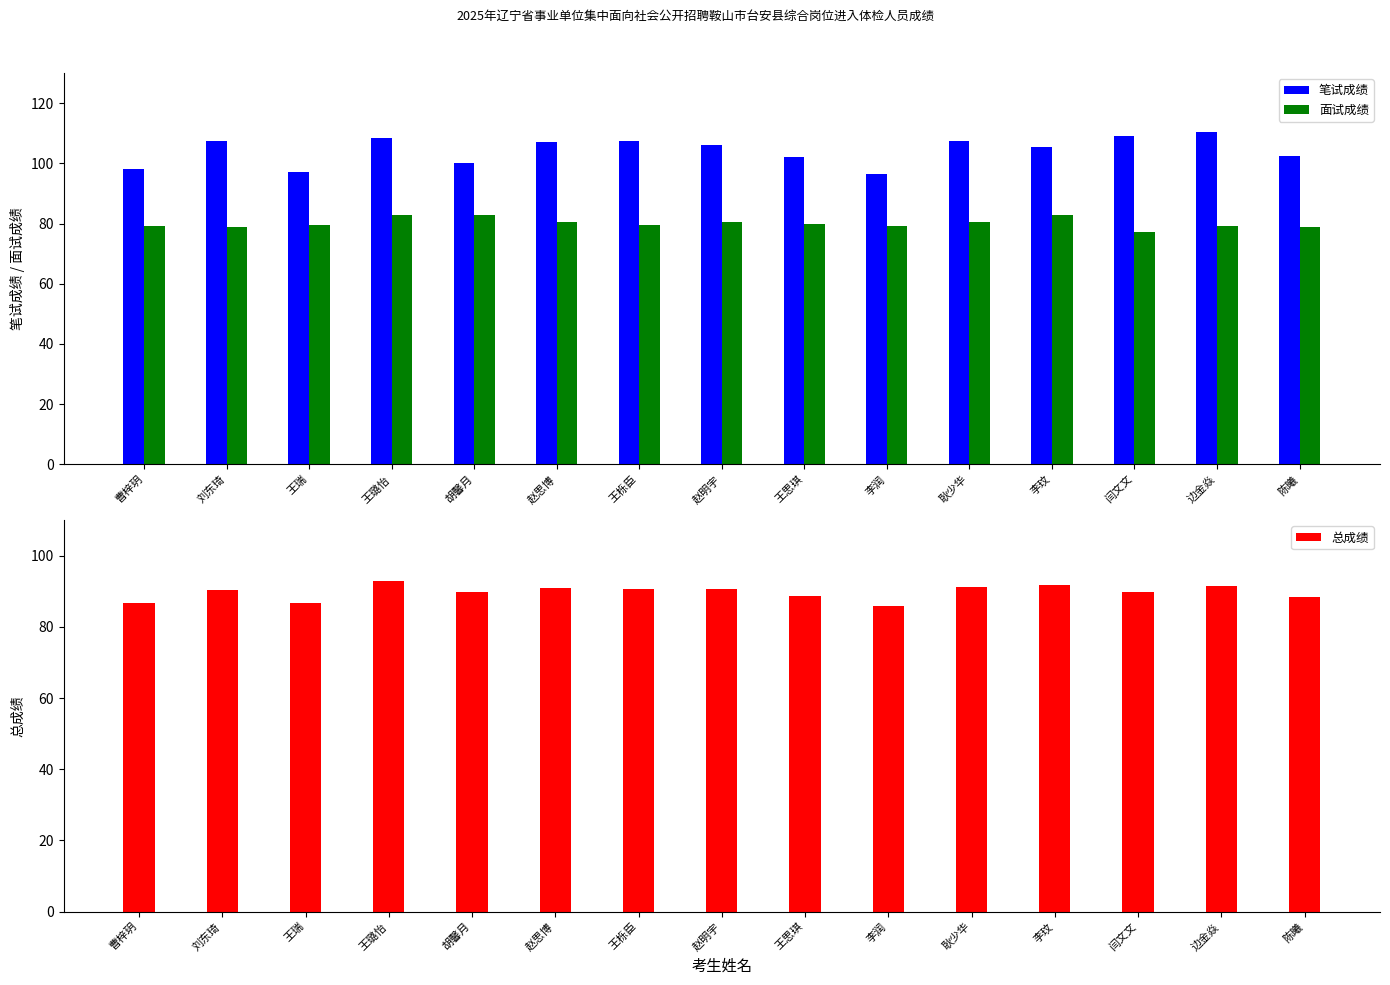

What is the sum of the 笔试成绩 values at 耿少华 and 胡馨月?

207.8